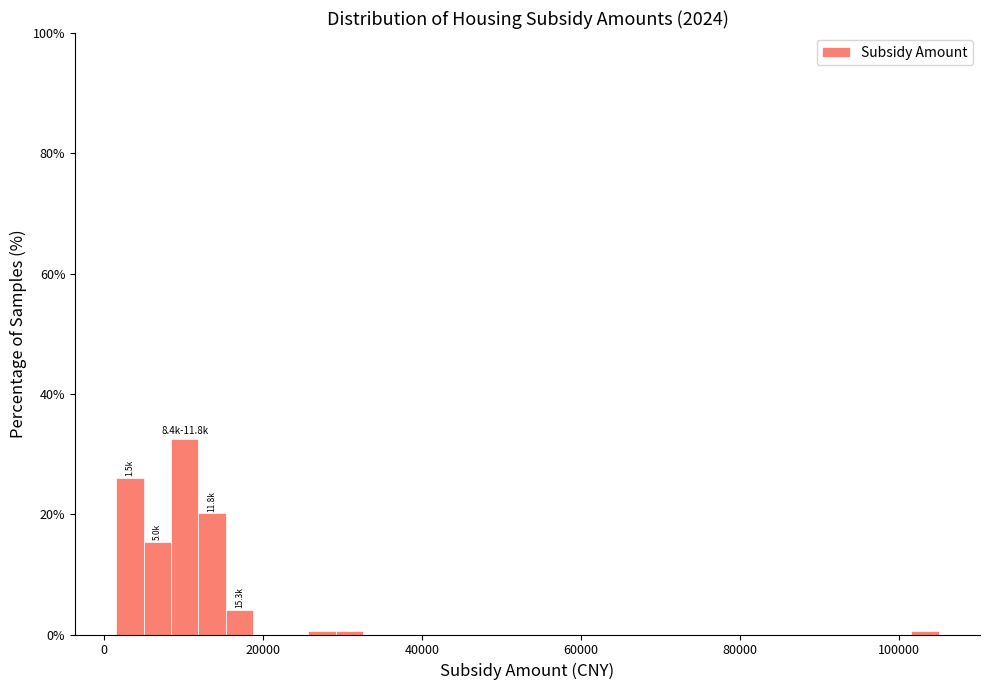

Read against the x-axis, roughly where is the centre of the tallest bar?

10000